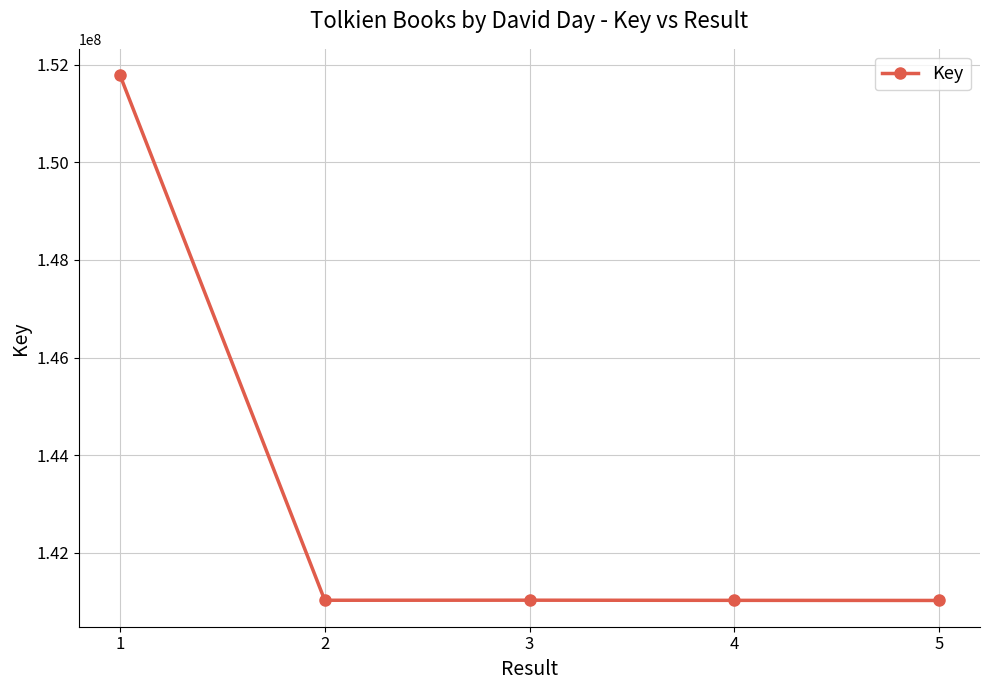

Approximately how many times larger is the value at 5 compared to 1?

0.9